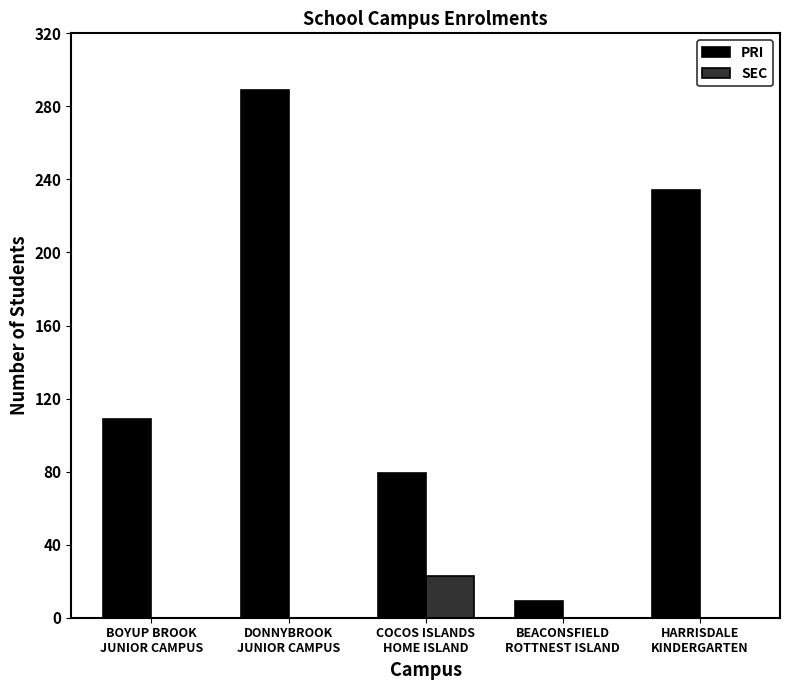

How many PRI values are between 79 and 234?

3